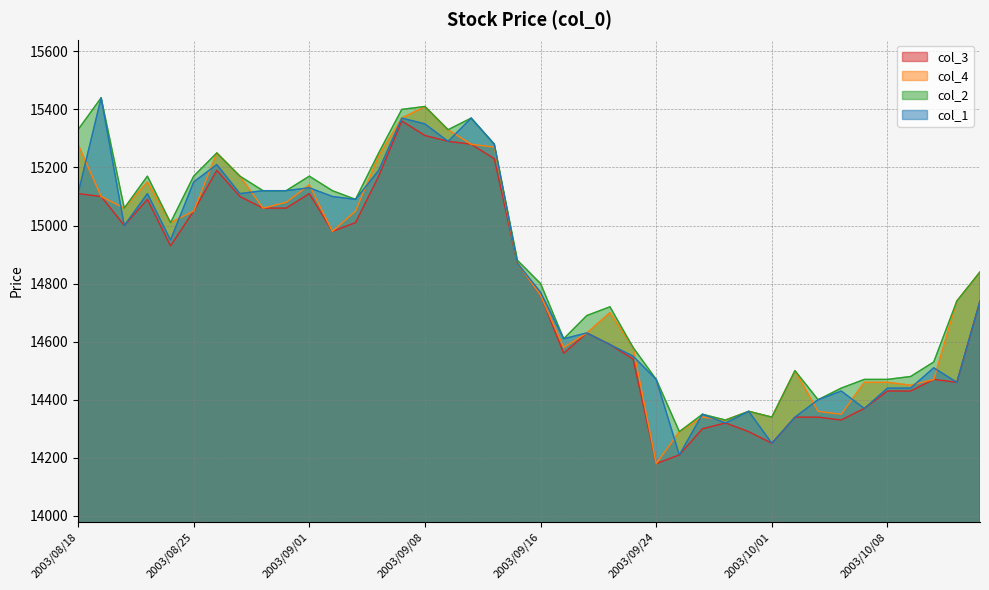

Reading left to right, extract all data points from this chart.

col_3: 2003/08/18=15110	2003/08/19=15100	2003/08/20=15000	2003/08/21=15090	2003/08/22=14930	2003/08/25=15050	2003/08/26=15190	2003/08/27=15100	2003/08/28=15060	2003/08/29=15060	2003/09/01=15110	2003/09/02=14980	2003/09/03=15010	2003/09/04=15170	2003/09/05=15360	2003/09/08=15310	2003/09/09=15290	2003/09/10=15280	2003/09/11=15230	2003/09/12=14870	2003/09/16=14760	2003/09/17=14560	2003/09/18=14630	2003/09/19=14590	2003/09/22=14540	2003/09/24=14180	2003/09/25=14210	2003/09/26=14300	2003/09/29=14320	2003/09/30=14290	2003/10/01=14250	2003/10/02=14340	2003/10/03=14340	2003/10/06=14330	2003/10/07=14370	2003/10/08=14430	2003/10/09=14430	2003/10/10=14470	2003/10/14=14460	2003/10/15=14740
col_4: 2003/08/18=15280	2003/08/19=15100	2003/08/20=15060	2003/08/21=15150	2003/08/22=15010	2003/08/25=15050	2003/08/26=15250	2003/08/27=15170	2003/08/28=15060	2003/08/29=15080	2003/09/01=15140	2003/09/02=14980	2003/09/03=15050	2003/09/04=15240	2003/09/05=15370	2003/09/08=15410	2003/09/09=15330	2003/09/10=15280	2003/09/11=15270	2003/09/12=14870	2003/09/16=14760	2003/09/17=14580	2003/09/18=14630	2003/09/19=14700	2003/09/22=14580	2003/09/24=14180	2003/09/25=14290	2003/09/26=14340	2003/09/29=14330	2003/09/30=14360	2003/10/01=14340	2003/10/02=14500	2003/10/03=14360	2003/10/06=14350	2003/10/07=14460	2003/10/08=14460	2003/10/09=14450	2003/10/10=14470	2003/10/14=14740	2003/10/15=14840
col_2: 2003/08/18=15330	2003/08/19=15440	2003/08/20=15060	2003/08/21=15170	2003/08/22=15010	2003/08/25=15170	2003/08/26=15250	2003/08/27=15170	2003/08/28=15120	2003/08/29=15120	2003/09/01=15170	2003/09/02=15120	2003/09/03=15090	2003/09/04=15250	2003/09/05=15400	2003/09/08=15410	2003/09/09=15330	2003/09/10=15370	2003/09/11=15280	2003/09/12=14880	2003/09/16=14800	2003/09/17=14610	2003/09/18=14690	2003/09/19=14720	2003/09/22=14580	2003/09/24=14470	2003/09/25=14290	2003/09/26=14350	2003/09/29=14330	2003/09/30=14360	2003/10/01=14340	2003/10/02=14500	2003/10/03=14400	2003/10/06=14440	2003/10/07=14470	2003/10/08=14470	2003/10/09=14480	2003/10/10=14530	2003/10/14=14740	2003/10/15=14840
col_1: 2003/08/18=15110	2003/08/19=15440	2003/08/20=15000	2003/08/21=15110	2003/08/22=14950	2003/08/25=15150	2003/08/26=15210	2003/08/27=15110	2003/08/28=15120	2003/08/29=15120	2003/09/01=15130	2003/09/02=15100	2003/09/03=15090	2003/09/04=15190	2003/09/05=15370	2003/09/08=15350	2003/09/09=15290	2003/09/10=15370	2003/09/11=15280	2003/09/12=14870	2003/09/16=14770	2003/09/17=14610	2003/09/18=14630	2003/09/19=14590	2003/09/22=14550	2003/09/24=14470	2003/09/25=14210	2003/09/26=14350	2003/09/29=14320	2003/09/30=14360	2003/10/01=14250	2003/10/02=14340	2003/10/03=14400	2003/10/06=14430	2003/10/07=14370	2003/10/08=14440	2003/10/09=14440	2003/10/10=14510	2003/10/14=14460	2003/10/15=14740